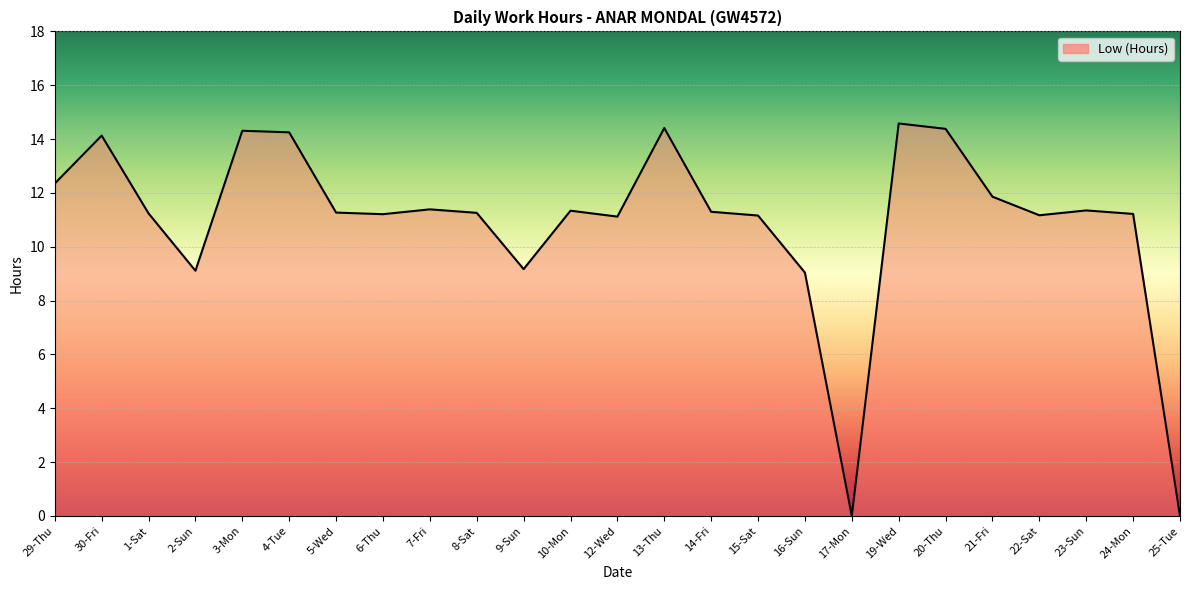

Read the value at 13-Thu.

14.4